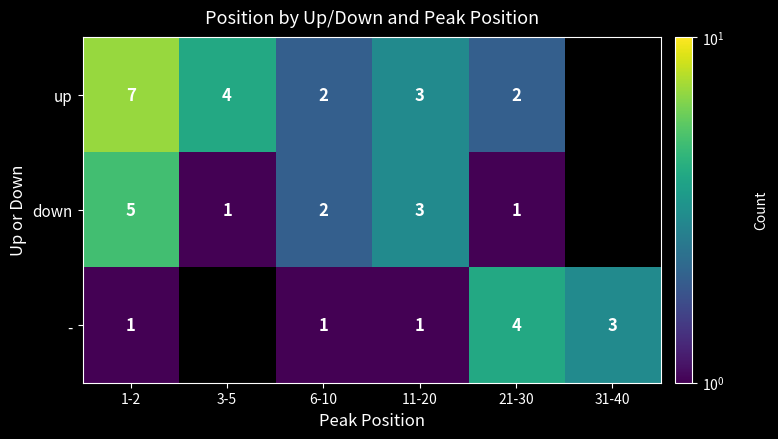

At 1-2, list the series in order from smallest to largest.

-, down, up